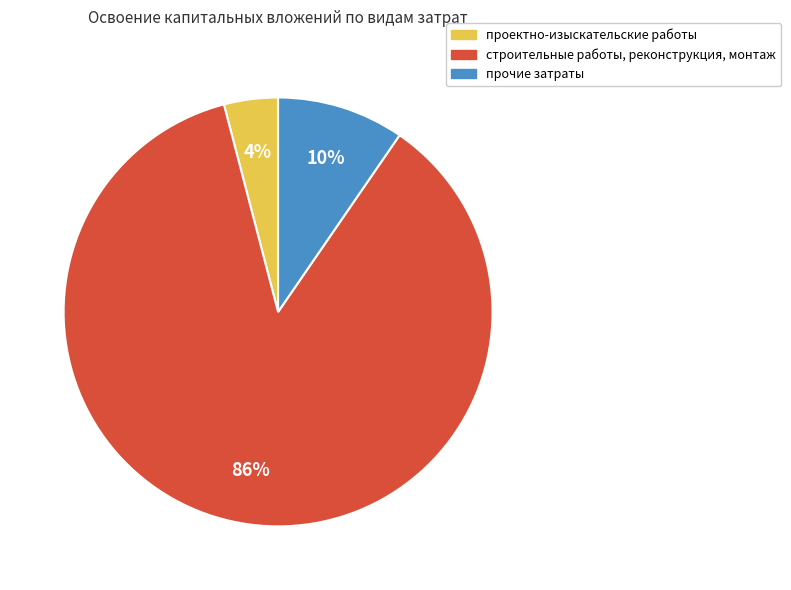

To the nearest percent, what is the average slice percentage?

33%